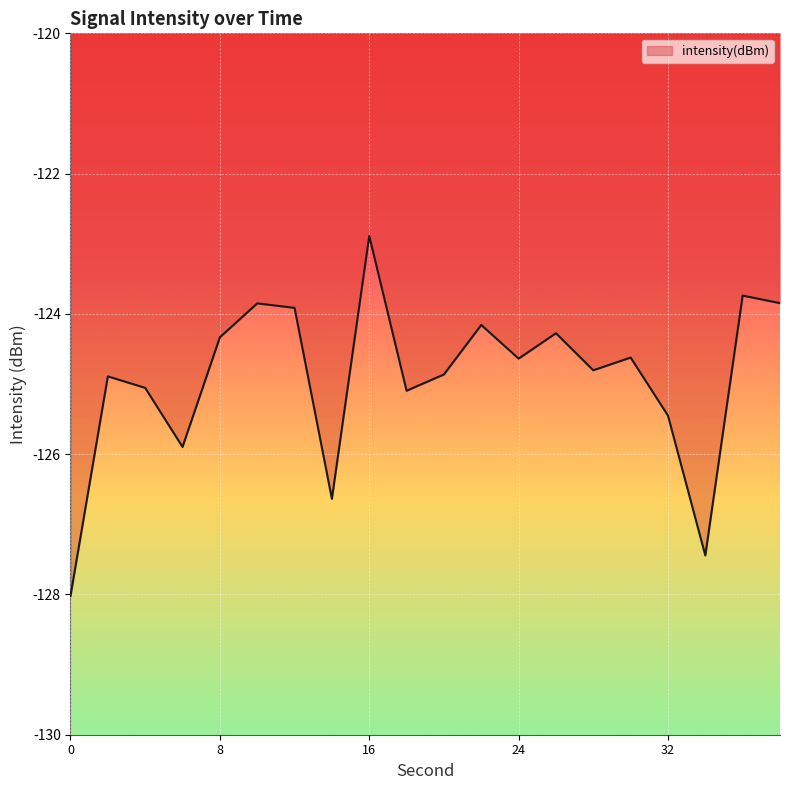

Is this an area chart (filled region under the line)?

No